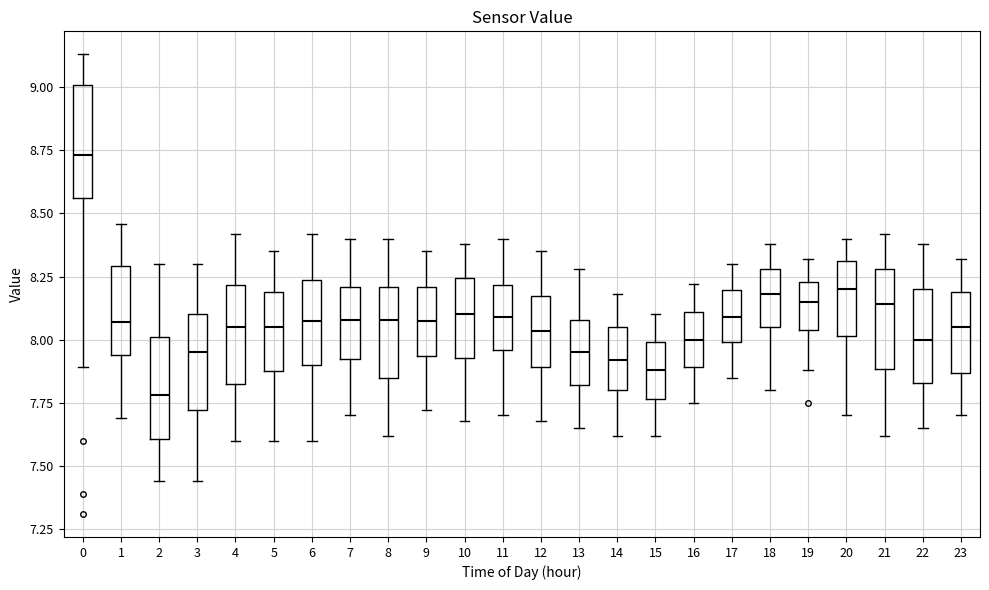

Reading left to right, transcribe this box plot: for each box, give where its median line is, the range the box spans, and where its two whiskers end, as read against the y-axis. The values are not printed on the chart, so give them approximately, as read against the axis.

0: median 8.75, box 8.55 to 9.00, whiskers 7.90 to 9.15
1: median 8.05, box 7.95 to 8.30, whiskers 7.70 to 8.45
2: median 7.80, box 7.60 to 8.00, whiskers 7.45 to 8.30
3: median 7.95, box 7.70 to 8.10, whiskers 7.45 to 8.30
4: median 8.05, box 7.85 to 8.20, whiskers 7.60 to 8.40
5: median 8.05, box 7.90 to 8.20, whiskers 7.60 to 8.35
6: median 8.10, box 7.90 to 8.25, whiskers 7.60 to 8.40
7: median 8.10, box 7.95 to 8.20, whiskers 7.70 to 8.40
8: median 8.10, box 7.85 to 8.20, whiskers 7.60 to 8.40
9: median 8.10, box 7.95 to 8.20, whiskers 7.70 to 8.35
10: median 8.10, box 7.95 to 8.25, whiskers 7.70 to 8.40
11: median 8.10, box 7.95 to 8.20, whiskers 7.70 to 8.40
12: median 8.05, box 7.90 to 8.15, whiskers 7.70 to 8.35
13: median 7.95, box 7.80 to 8.10, whiskers 7.65 to 8.30
14: median 7.90, box 7.80 to 8.05, whiskers 7.60 to 8.20
15: median 7.90, box 7.75 to 8.00, whiskers 7.60 to 8.10
16: median 8.00, box 7.90 to 8.10, whiskers 7.75 to 8.20
17: median 8.10, box 8.00 to 8.20, whiskers 7.85 to 8.30
18: median 8.20, box 8.05 to 8.30, whiskers 7.80 to 8.40
19: median 8.15, box 8.05 to 8.25, whiskers 7.90 to 8.30
20: median 8.20, box 8.00 to 8.30, whiskers 7.70 to 8.40
21: median 8.15, box 7.90 to 8.30, whiskers 7.60 to 8.40
22: median 8.00, box 7.85 to 8.20, whiskers 7.65 to 8.40
23: median 8.05, box 7.85 to 8.20, whiskers 7.70 to 8.30